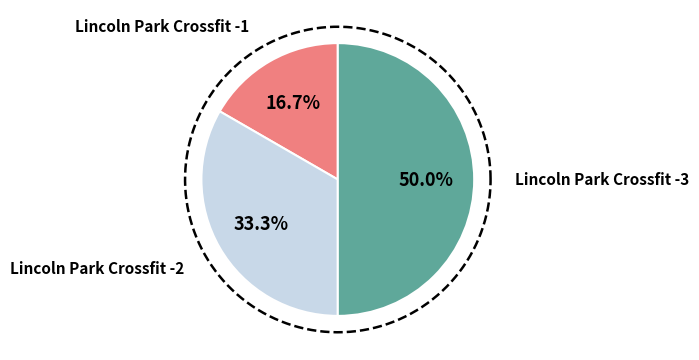

The Lincoln Park Crossfit -2 slice represents 25% of the pie. True or false?

False